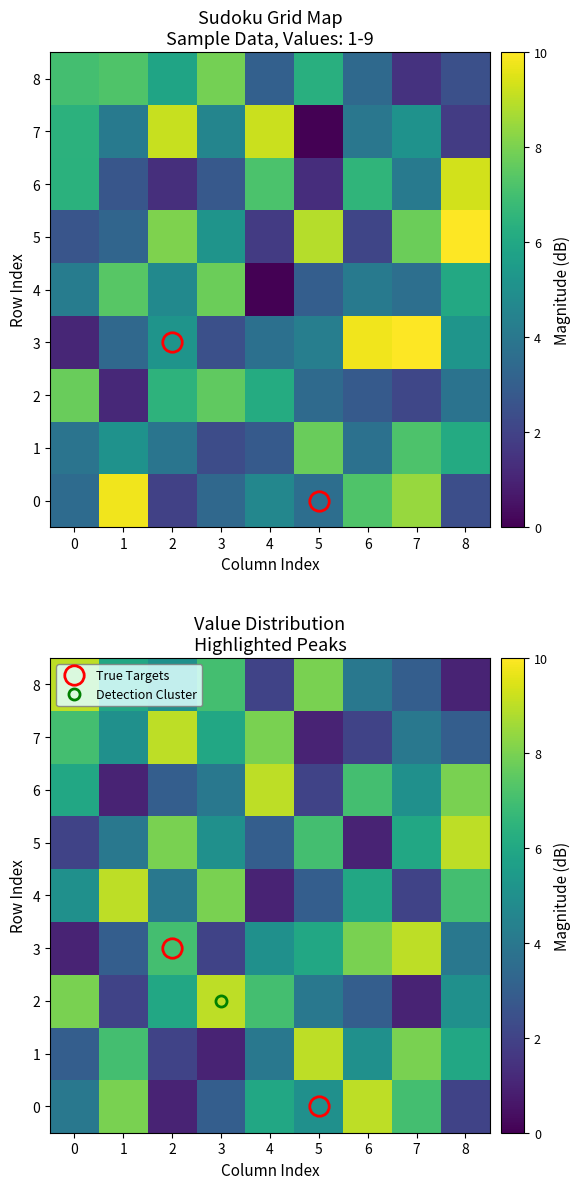

How many values in the 0 series exceed 5?

4